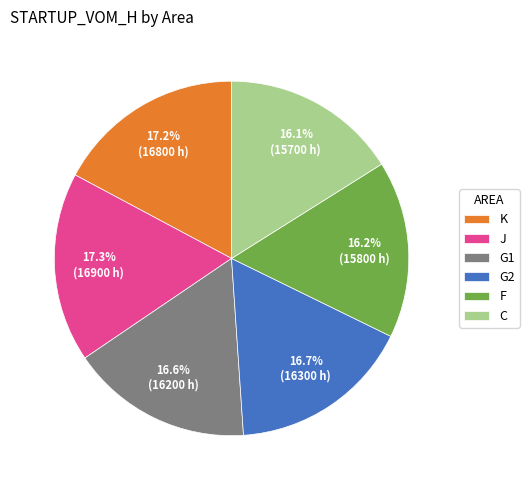

Combined, what portion of the pie is C and K?

33.3%